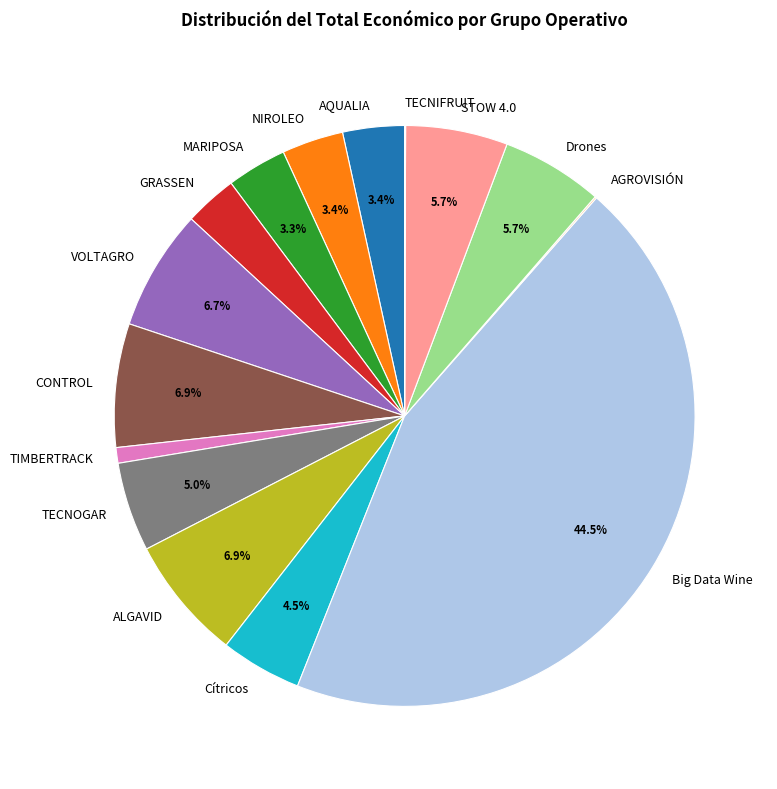

Is there a majority slice in this chart?

No